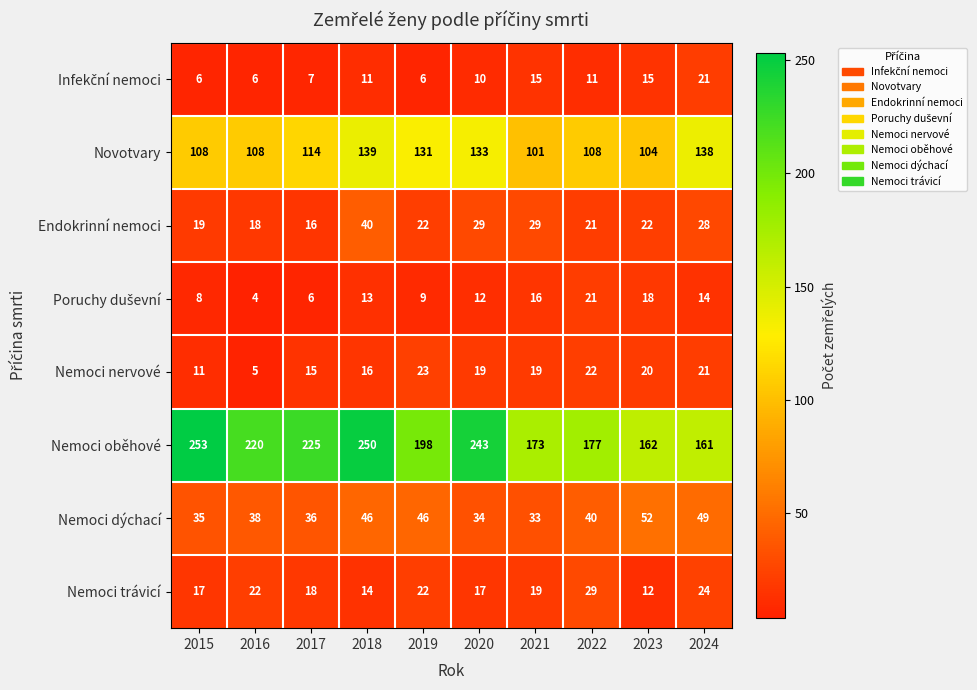

Which category has the lowest value across all series?

2016